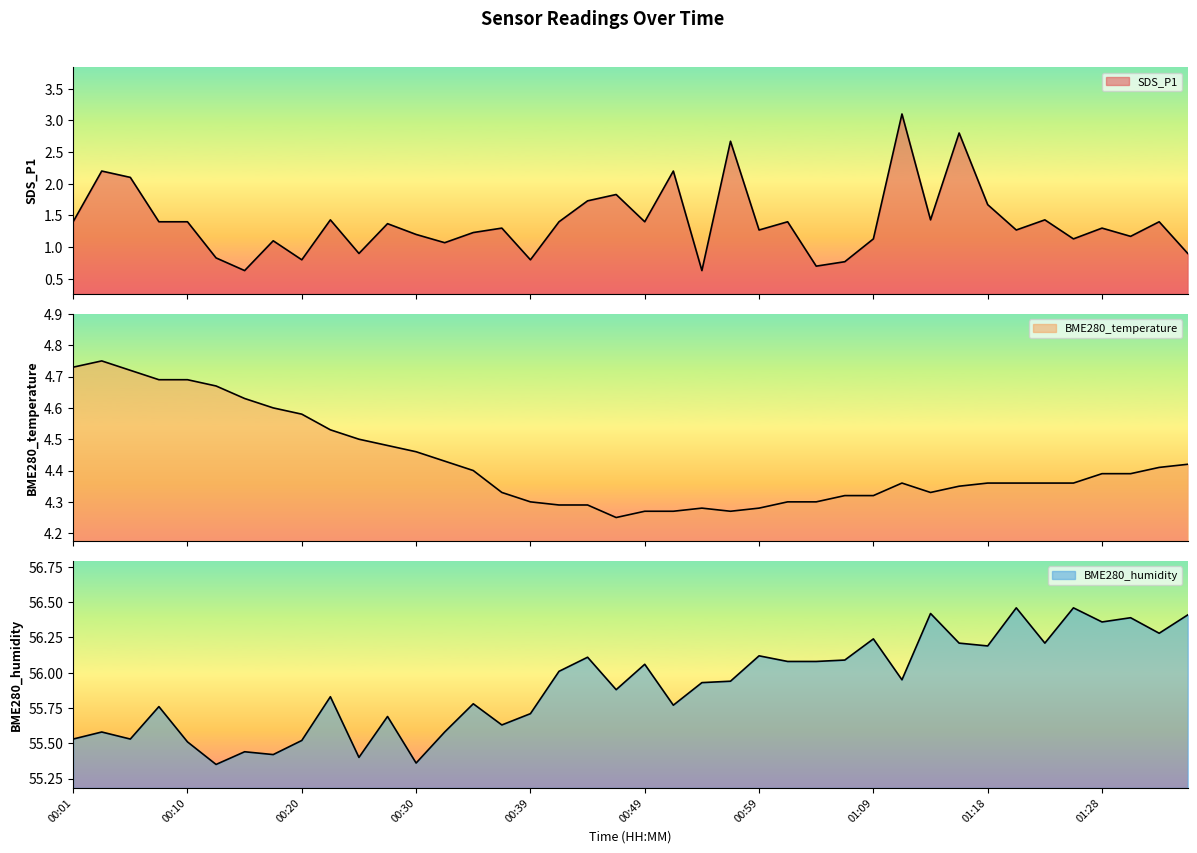

True or false: SDS_P1 has more than 2 interior local peaks.

True